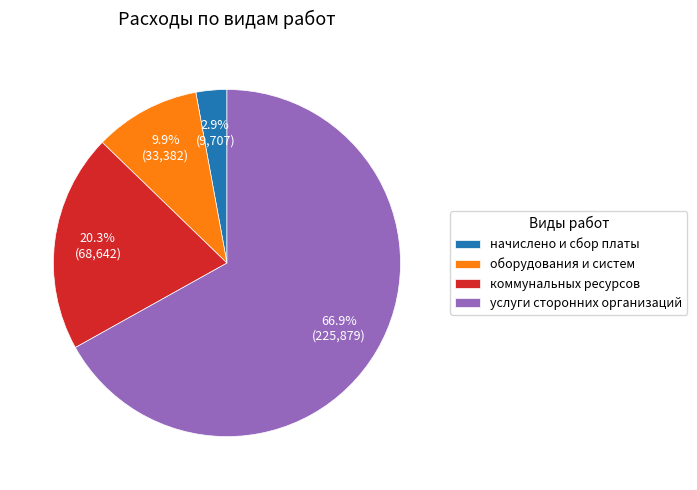

To the nearest percent, what is the difference between the largest and smallest slice percentages?

64%